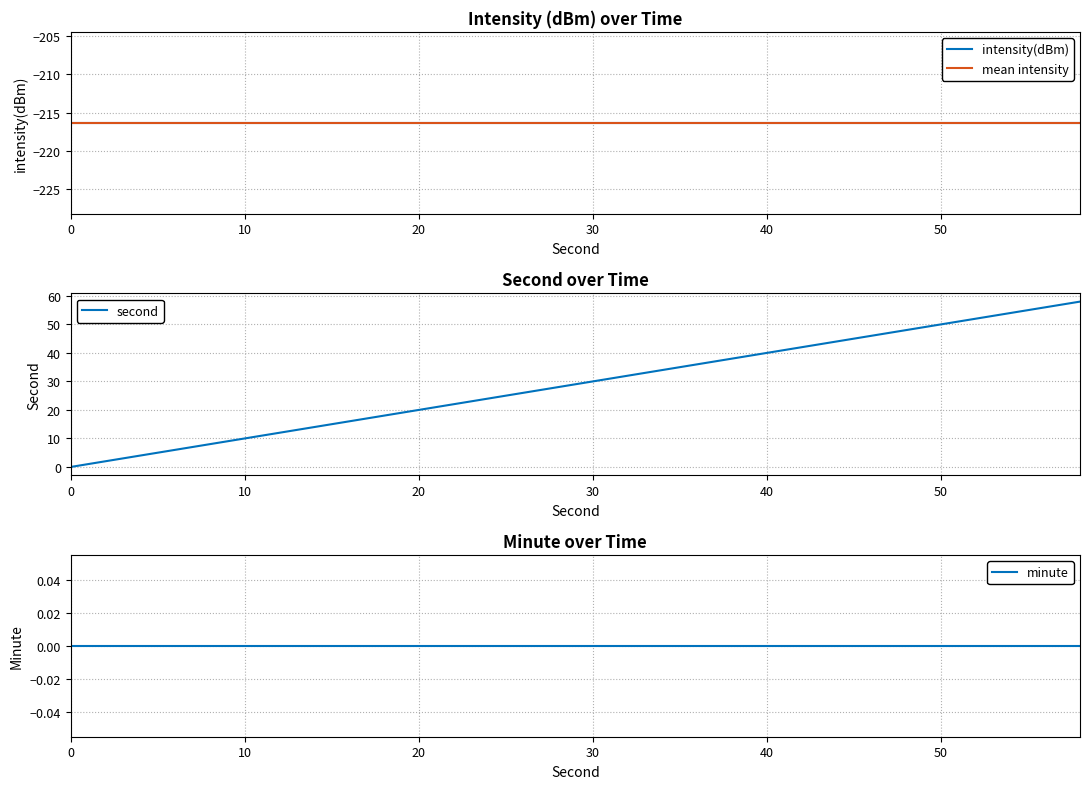

What is the spread (max minus min) of values at 32?

248.3